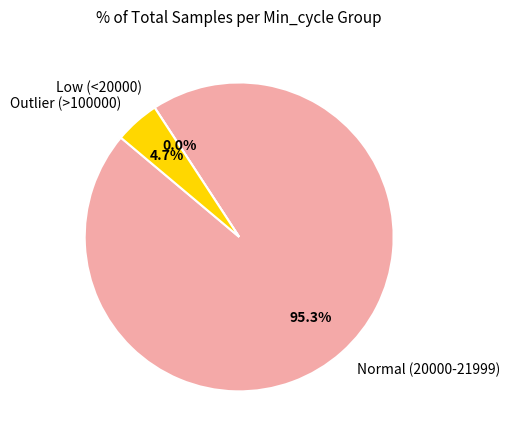

True or false: 20250 accounts for 1% of the total.

False